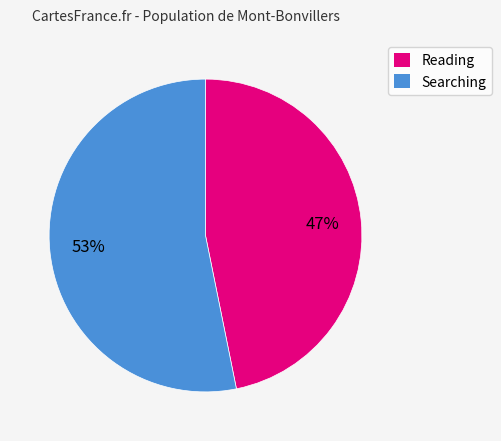

To the nearest percent, what is the difference between the largest and smallest slice percentages?

6%